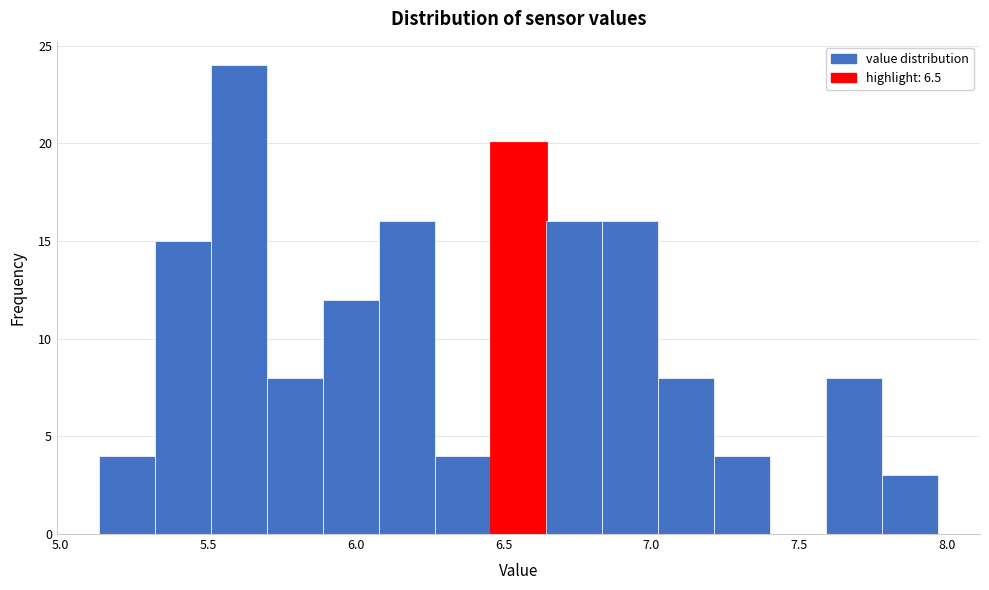

Read against the x-axis, roughly where is the centre of the tallest bar?

5.60